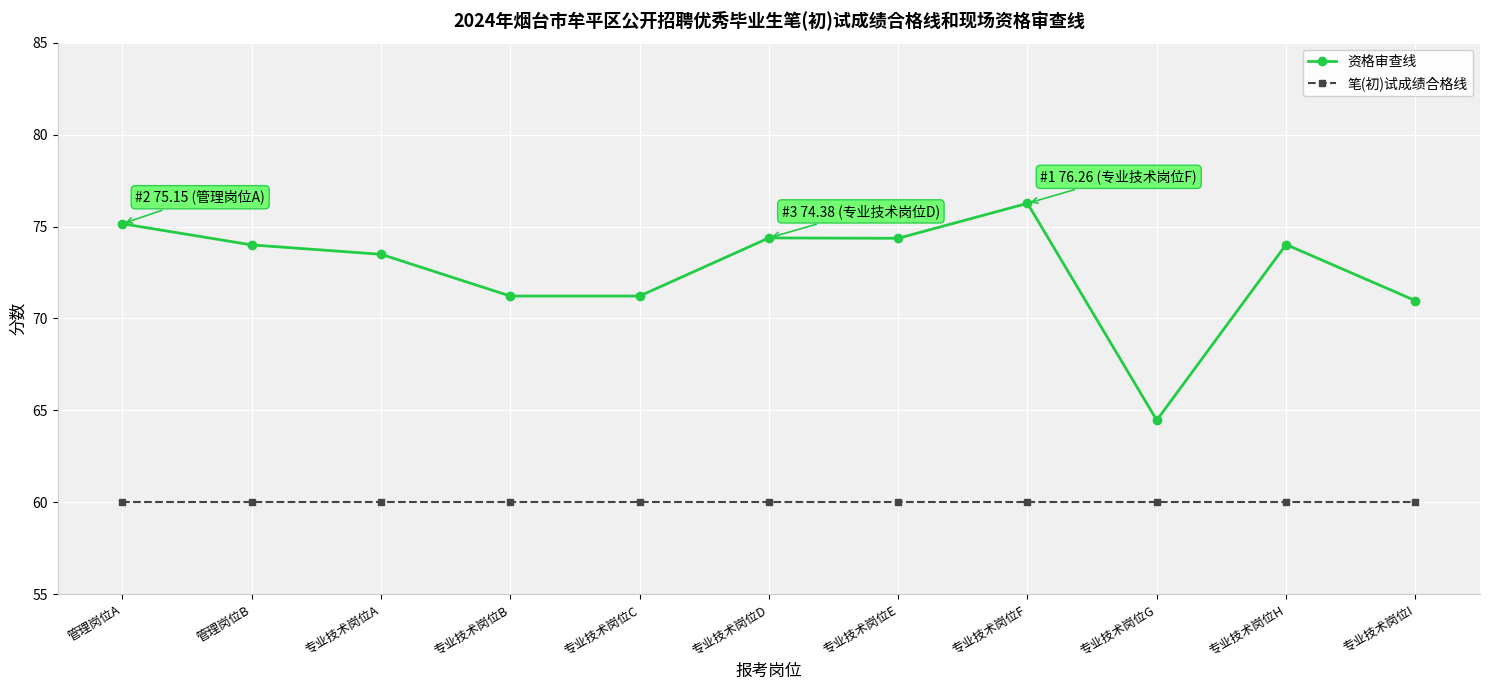

What are all the series names shown in the legend?

资格审查线, 笔(初)试成绩合格线